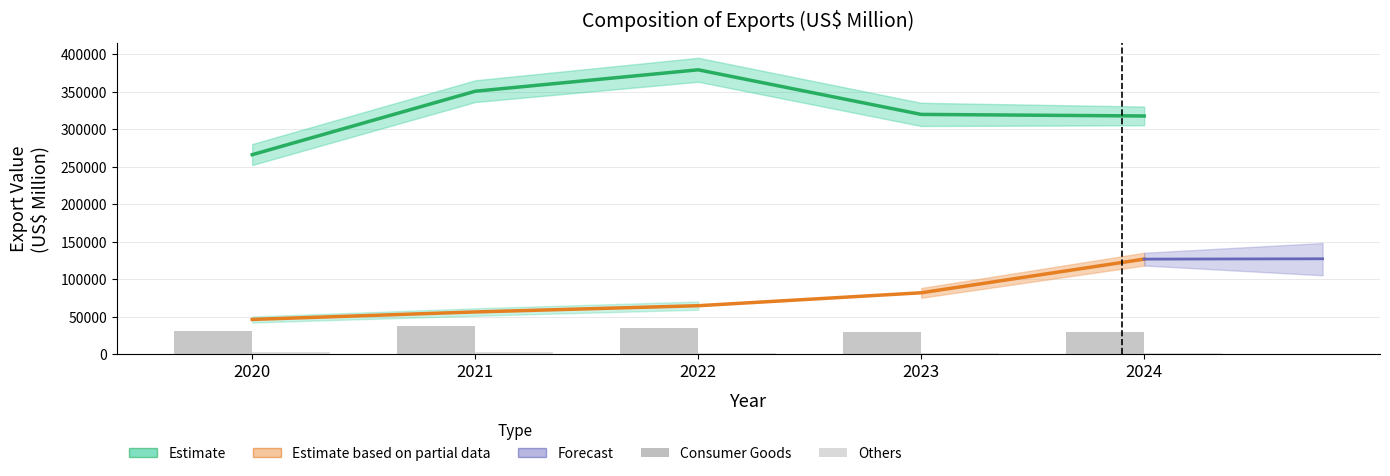

True or false: Consumer Goods has a value of 29305.7 at 2024.

True